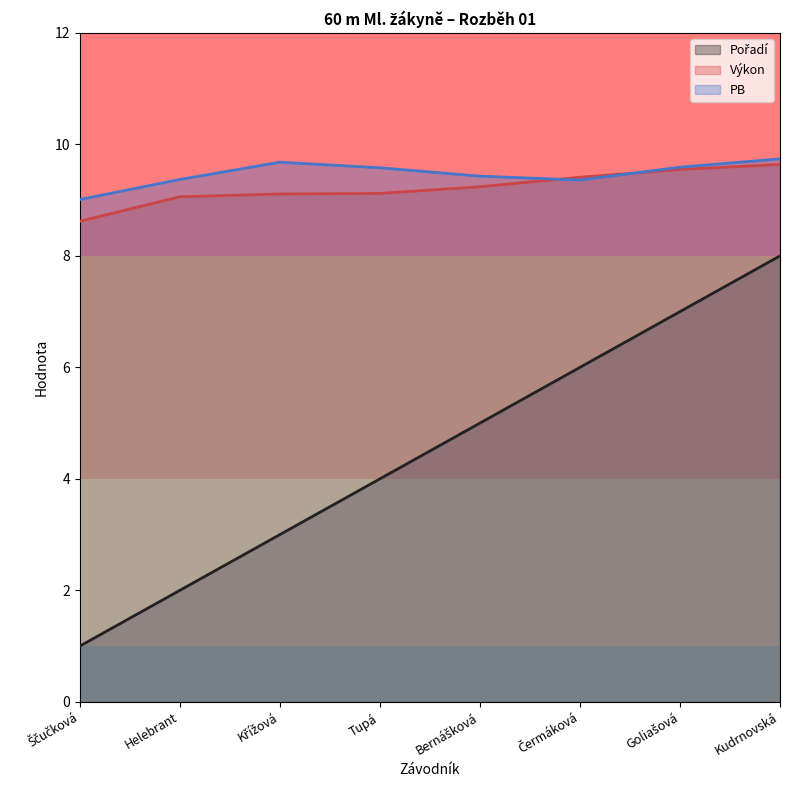

Reading left to right, extract all data points from this chart.

Pořadí: 1.0	2.0	3.0	4.0	5.0	6.0	7.0	8.0
Výkon: 8.6	9.1	9.1	9.1	9.2	9.4	9.6	9.6
PB: 9.0	9.4	9.7	9.6	9.4	9.4	9.6	9.7